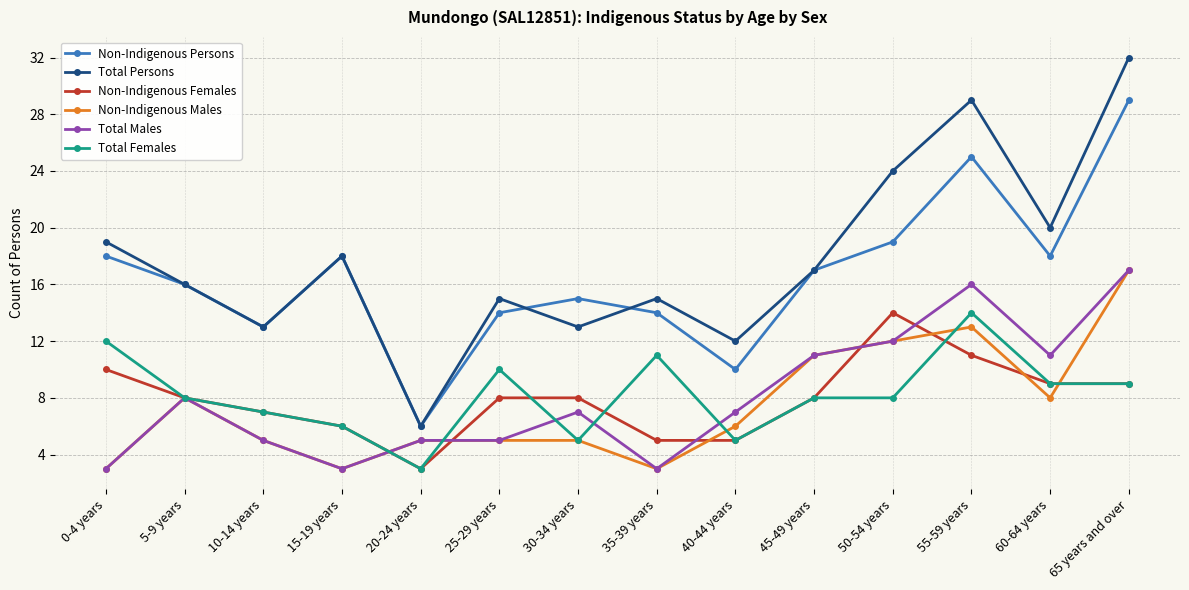

How many series are shown in this chart?

6